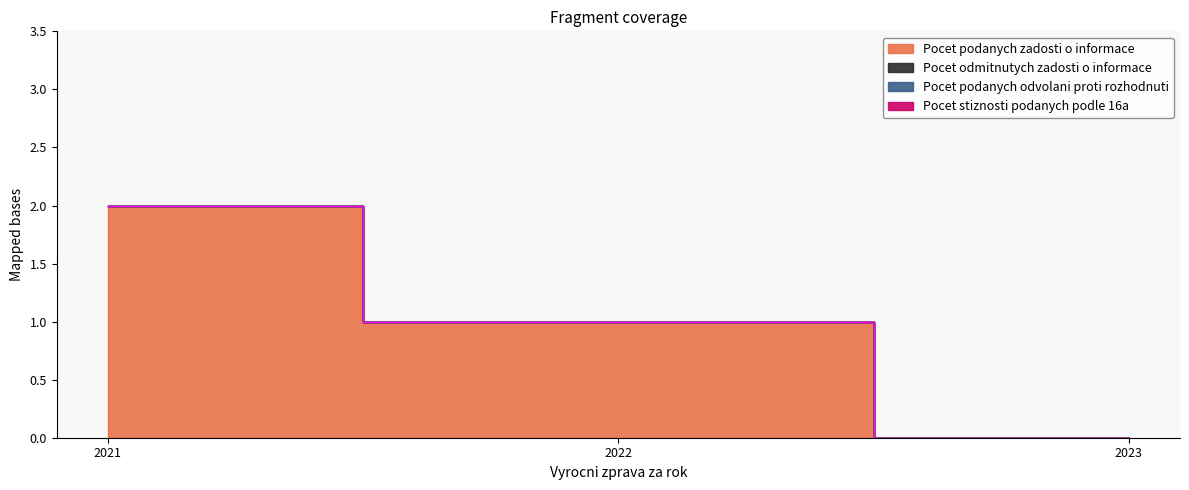

At how many categories does at least one series exceed 0?

2